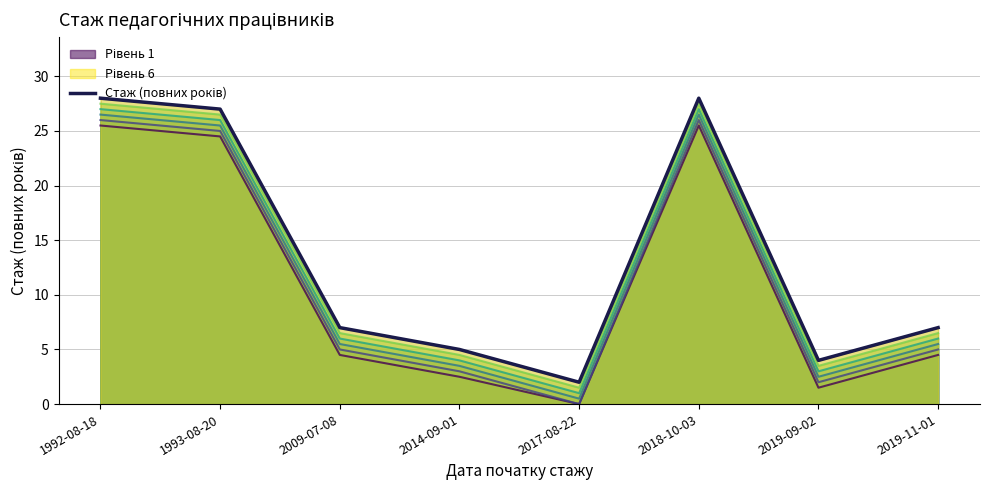

How many interior local peaks (higher than both neighbors) does the data have?

1